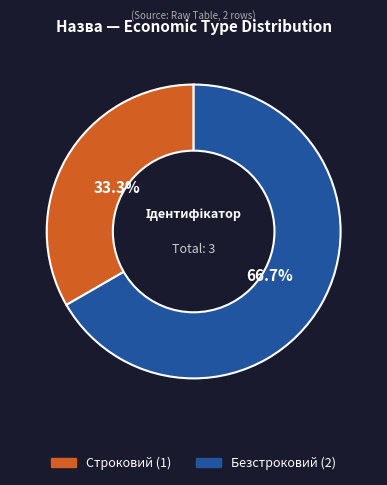

How many slices are in this pie chart?

2